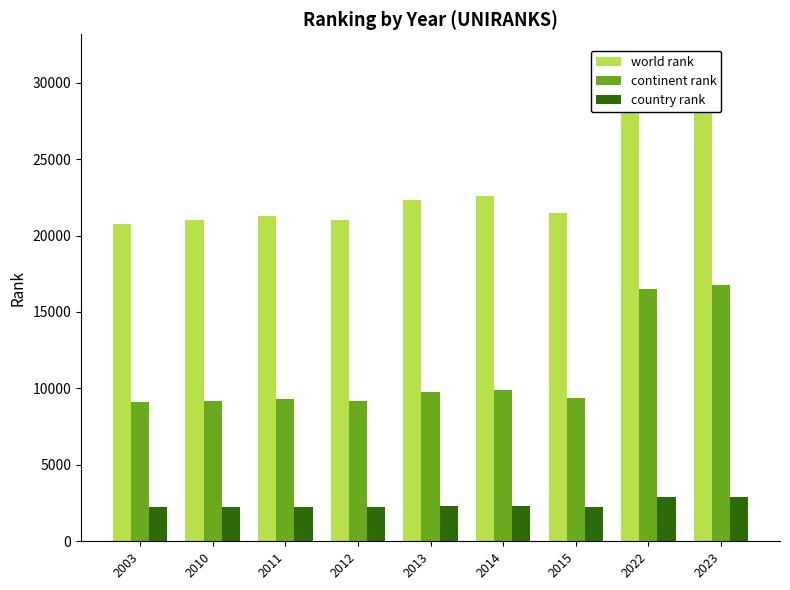

At how many categories does at least one series exceed 11642?

9